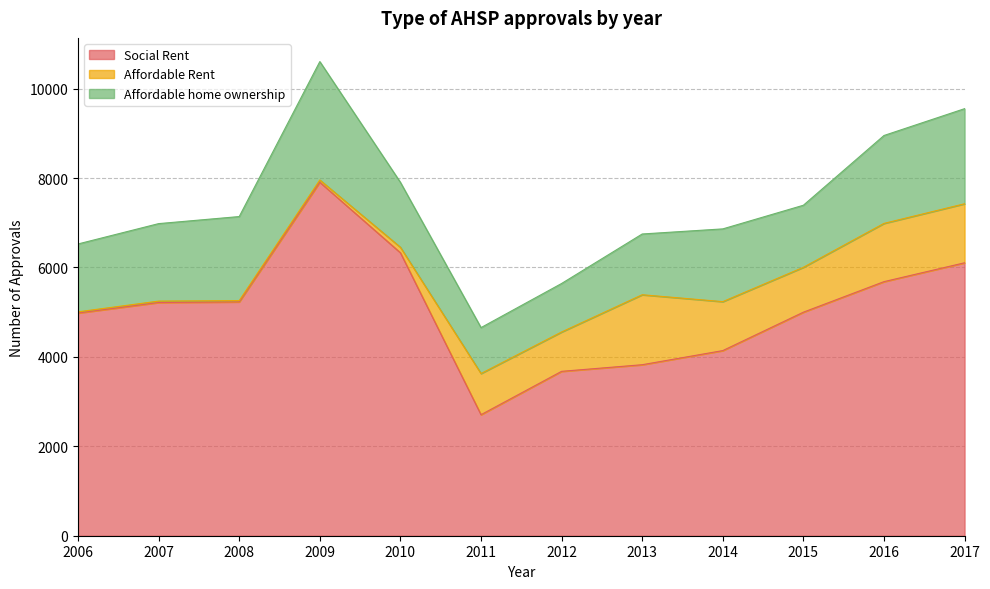

Which category has the highest value across all series?

2009